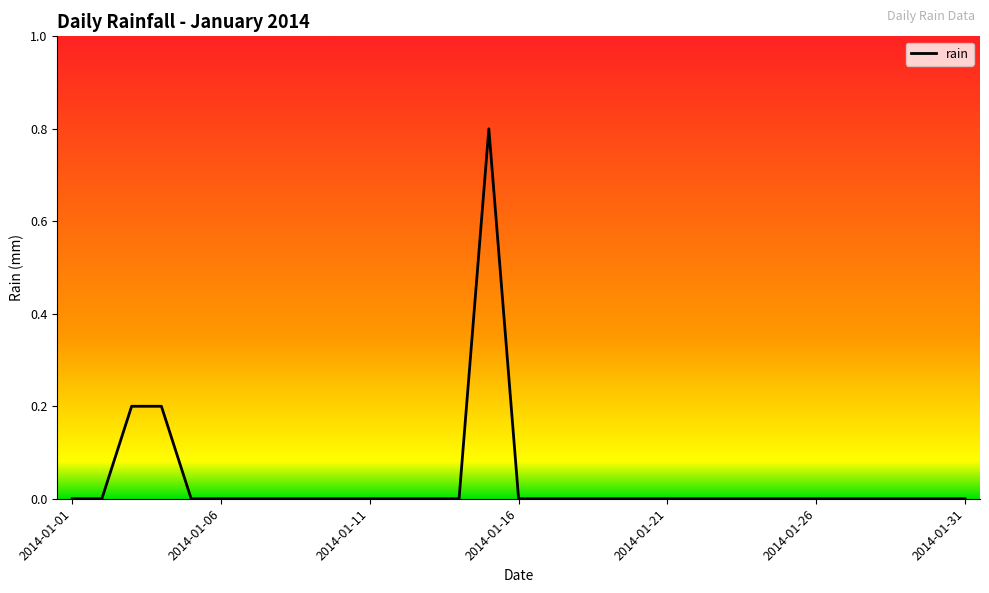

Reading left to right, transcribe all the data shown in this chart.

0.0	0.0	0.2	0.2	0.0	0.0	0.0	0.0	0.0	0.0	0.0	0.0	0.0	0.0	0.8	0.0	0.0	0.0	0.0	0.0	0.0	0.0	0.0	0.0	0.0	0.0	0.0	0.0	0.0	0.0	0.0